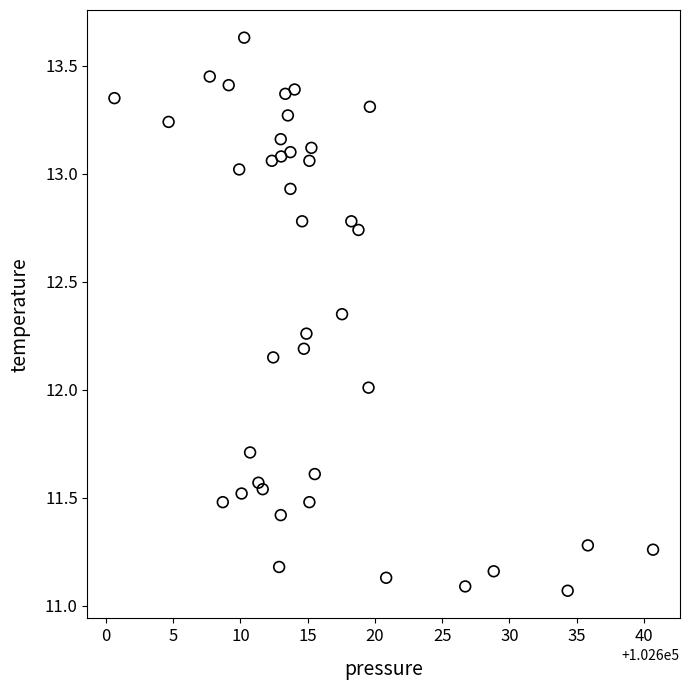

What is the range of Y values (max minus min)?

2.6